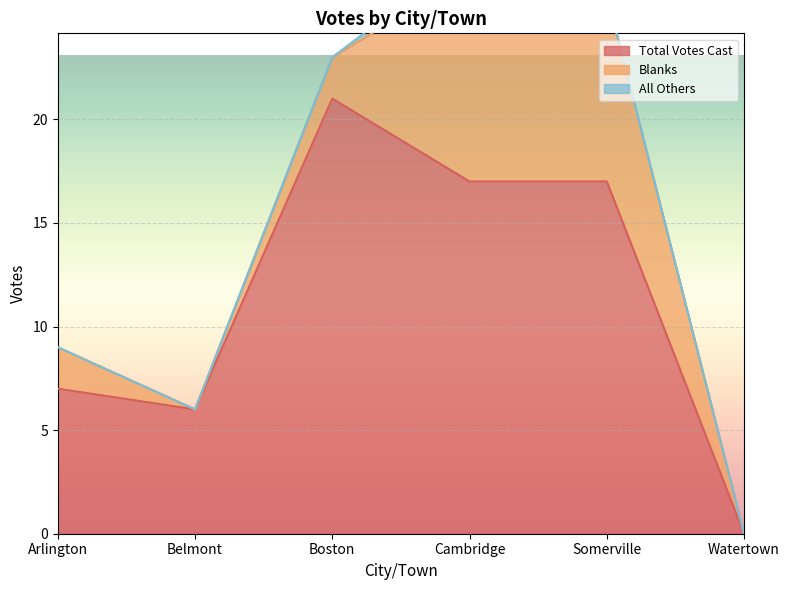

Rank the series at Somerville from highest to lowest value.

Total Votes Cast, Blanks, All Others